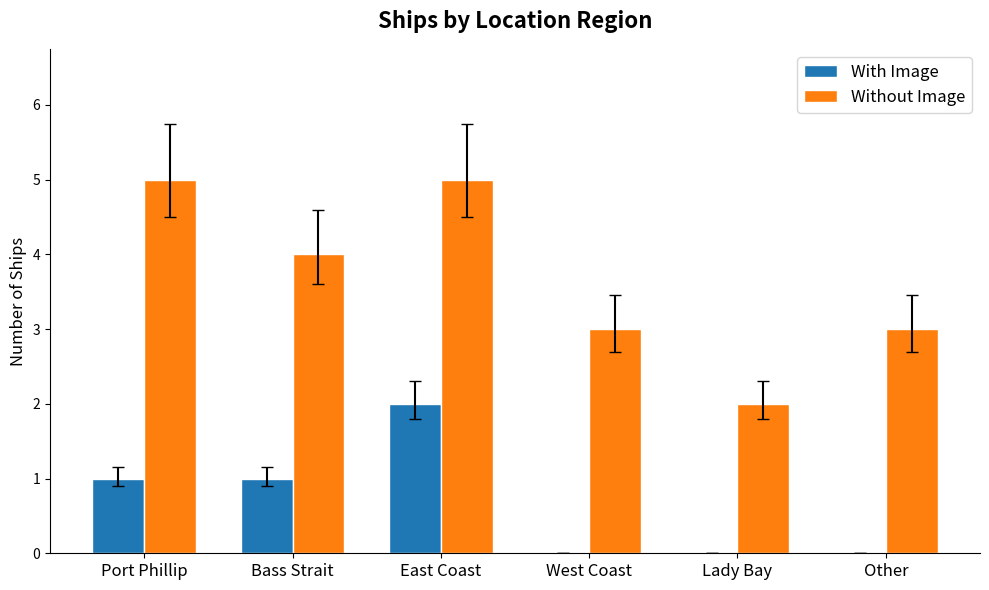

Reading left to right, list all the values displayed in this chart.

With Image: 1	1	2	0	0	0
Without Image: 5	4	5	3	2	3